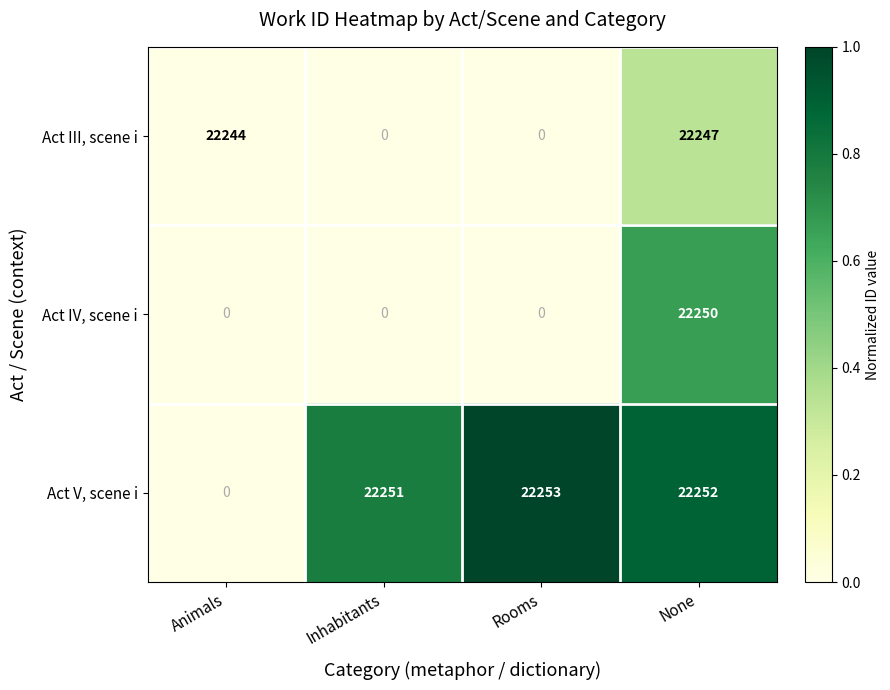

Reading right to left, extract all data points from this chart.

Act III, scene i: 22247	0	0	22244
Act IV, scene i: 22250	0	0	0
Act V, scene i: 22252	22253	22251	0